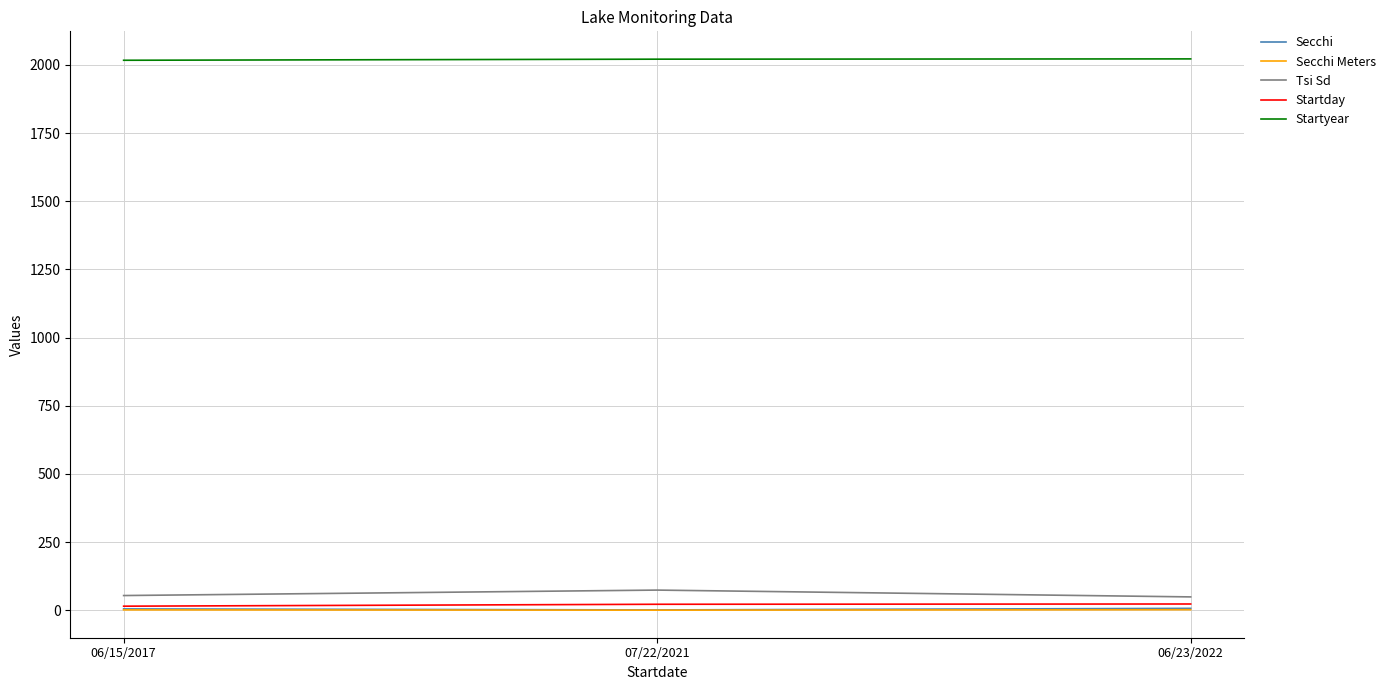

What is the maximum value shown in the chart?

2022.0